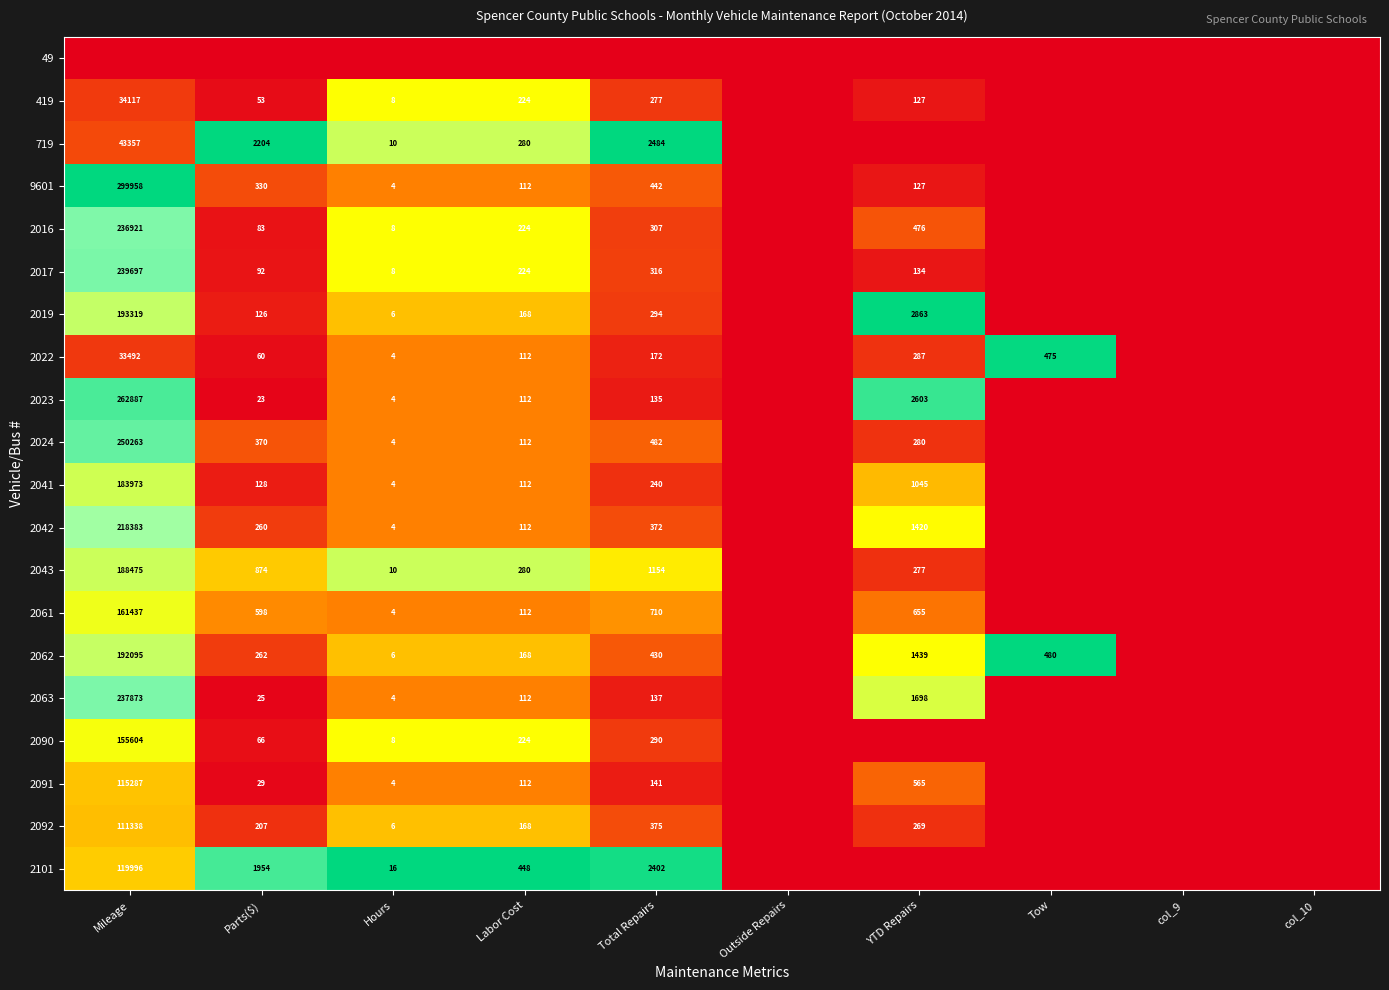

Is the value of 2041 at Hours greater than the value of 2043 at Hours?

No